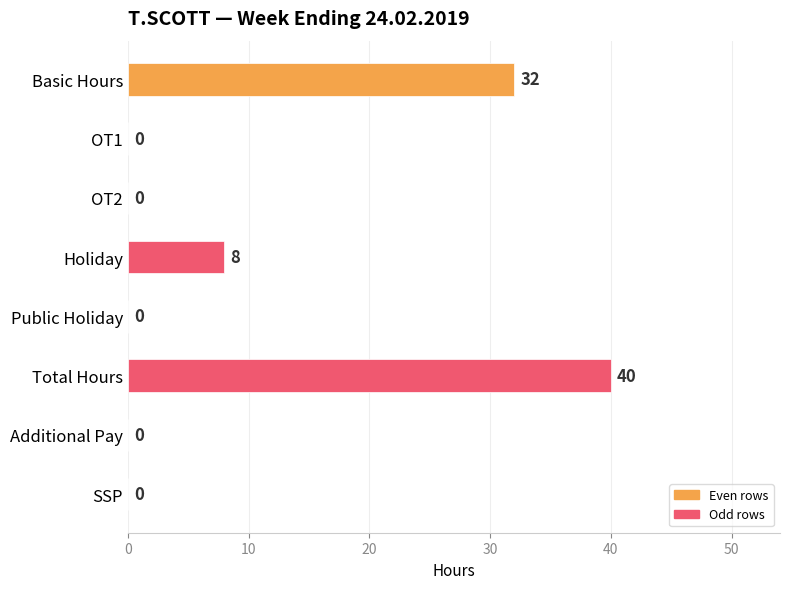

Are the bars grouped side by side (vs. stacked)?

No